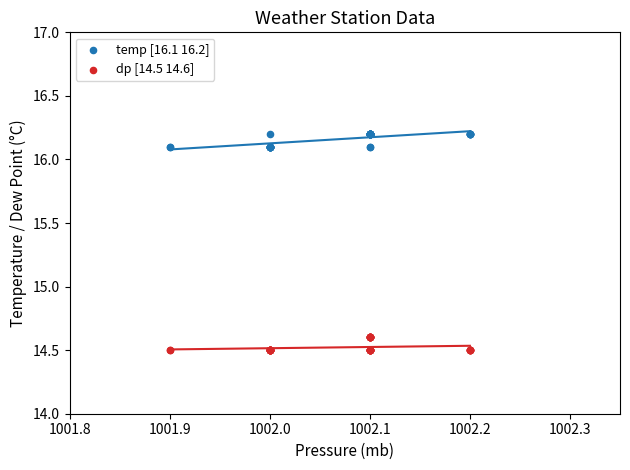

Which series contains the lowest Y value?

dp [14.5 14.6]